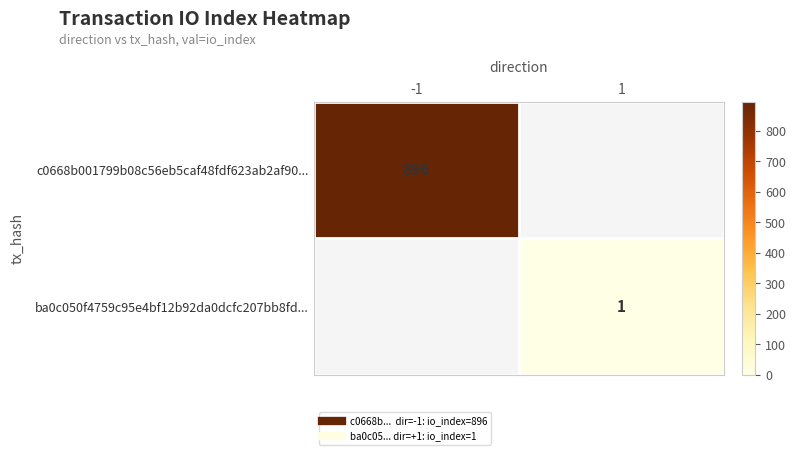

At -1, list the series in order from smallest to largest.

c0668b001799b08c56eb5caf48fdf623ab2af90..., ba0c050f4759c95e4bf12b92da0dcfc207bb8fd...